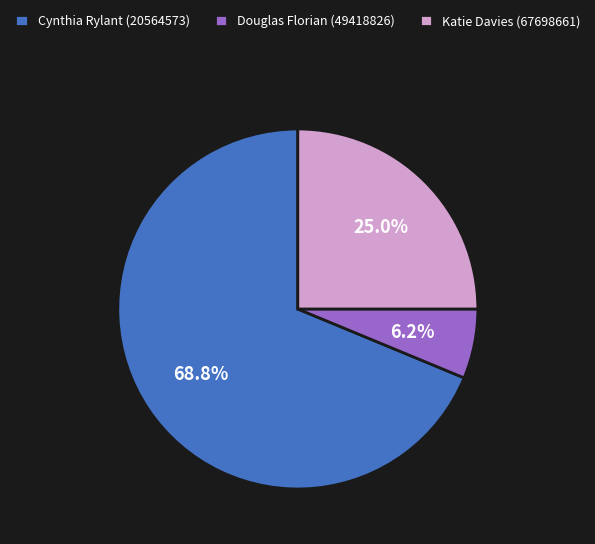

Count the number of slices in the pie.

3